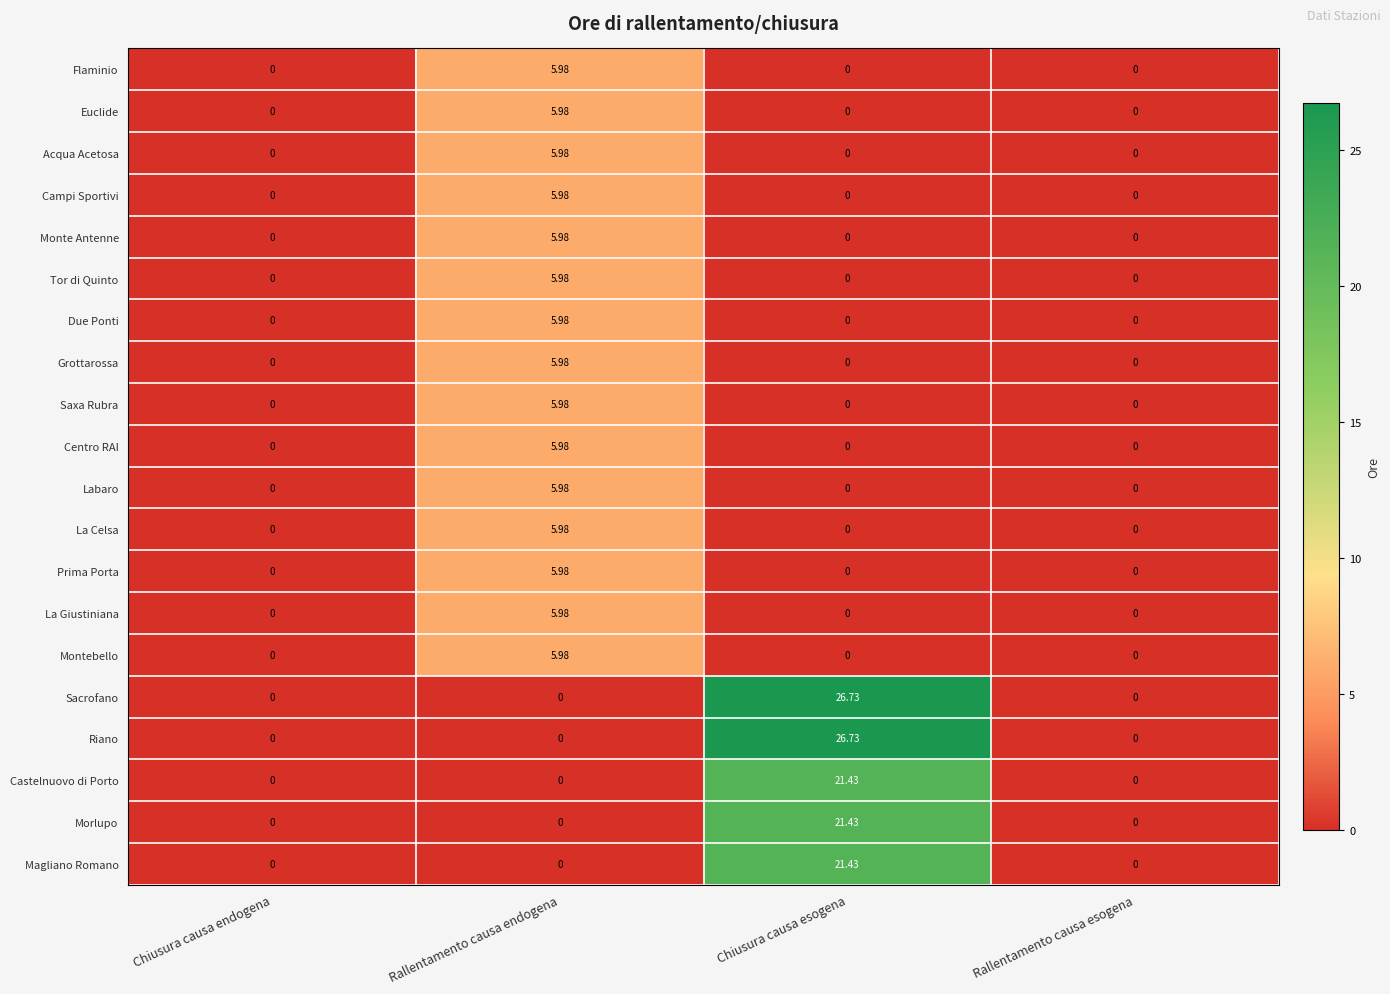

Which category has the highest value in the Centro RAI series?

Rallentamento causa endogena